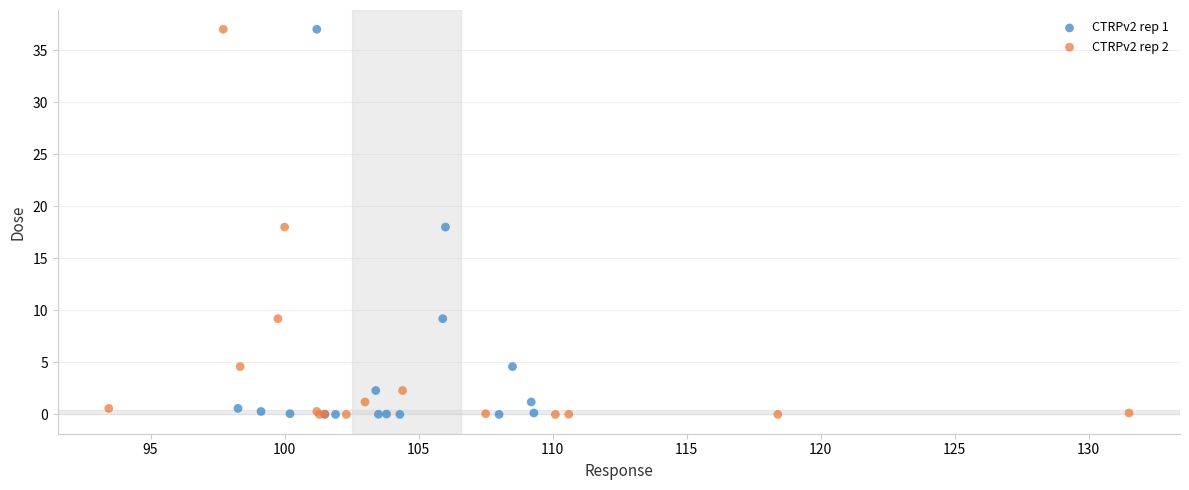

What are all the series names shown in the legend?

CTRPv2 rep 1, CTRPv2 rep 2